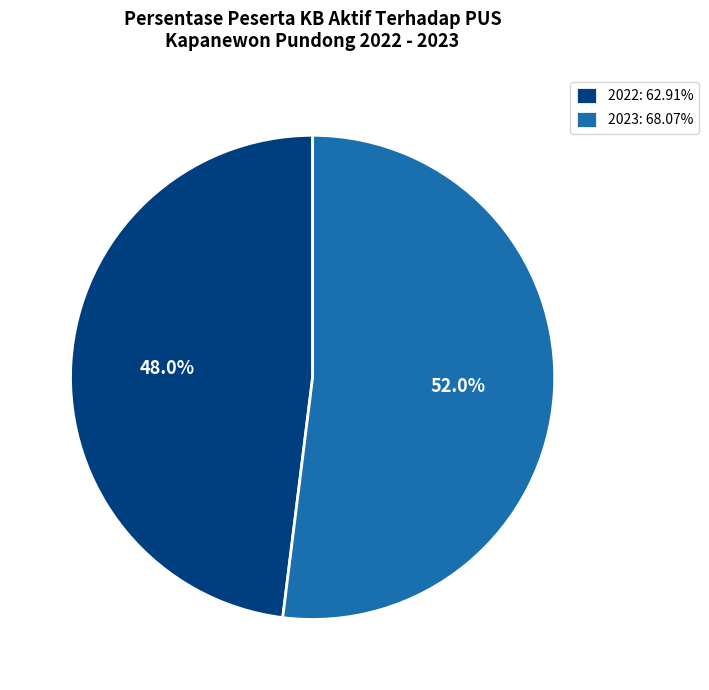

How many slices are in this pie chart?

2